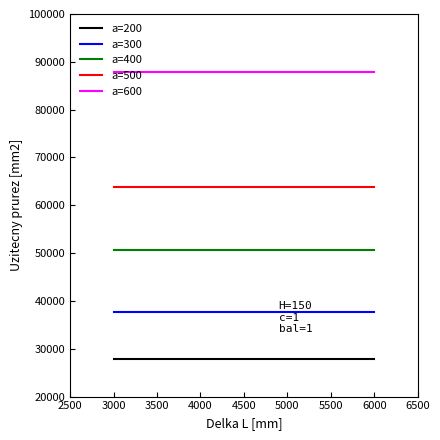

Between 6000 and 3000, which is larger?

6000